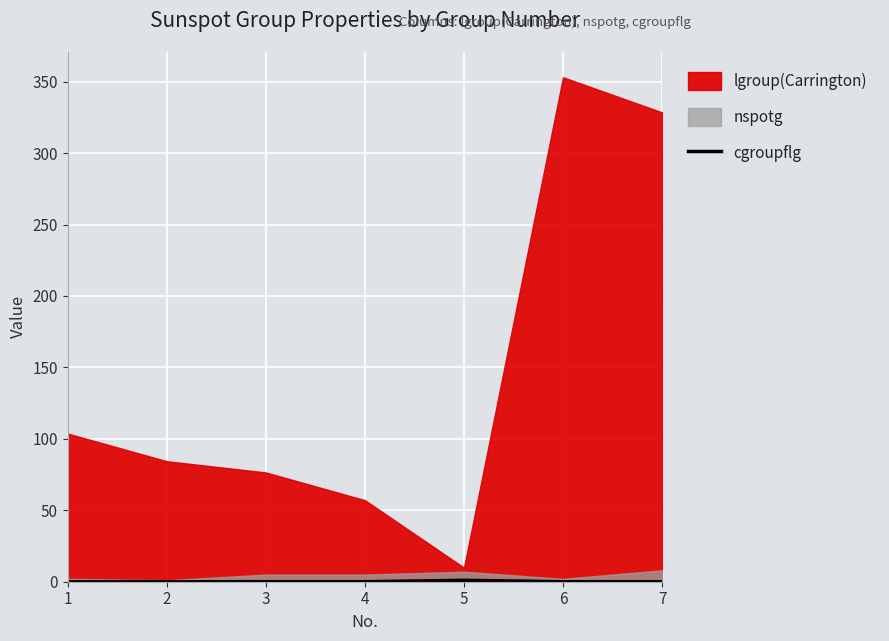

Is it true that the value at 3 is 1?

False